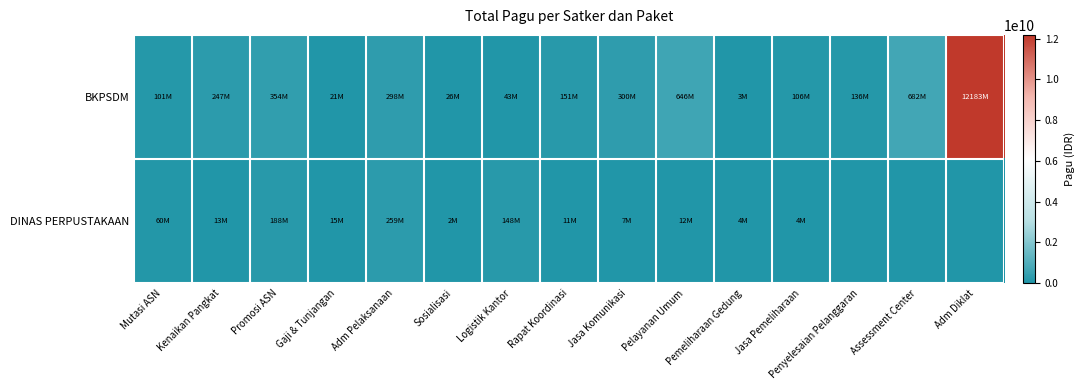

What is the greatest value displayed?

12183092000